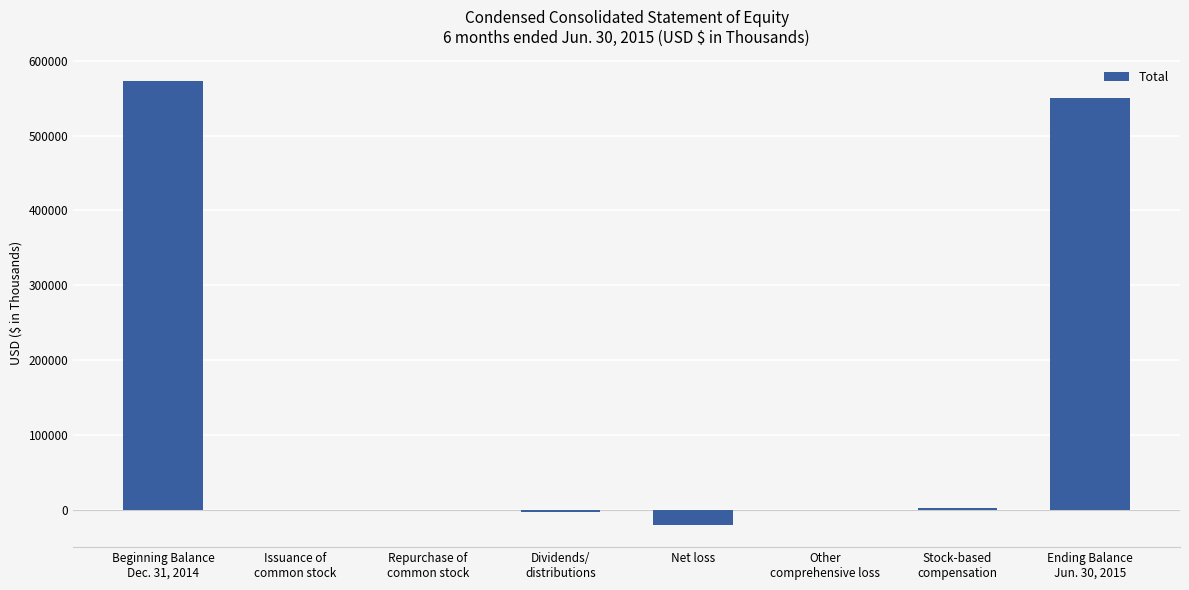

At which label does the data first exceed 0?

Beginning Balance
Dec. 31, 2014